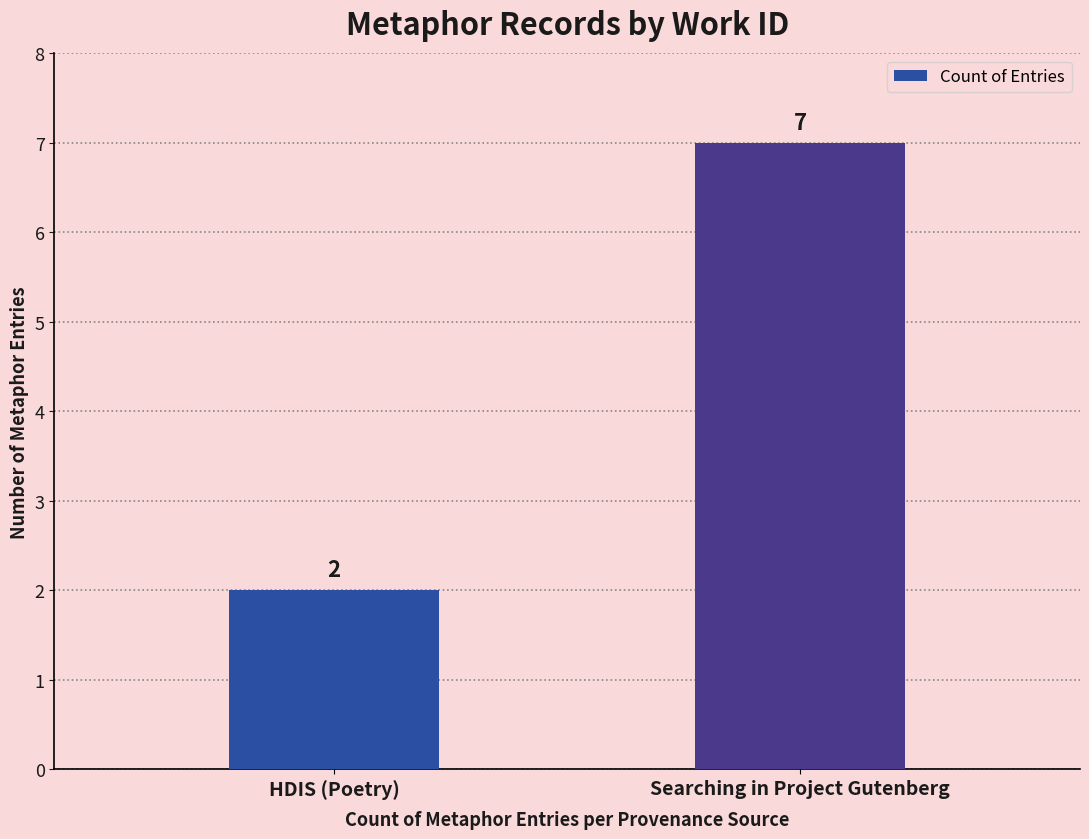

Reading left to right, what are all the values shown in this chart?

2	7